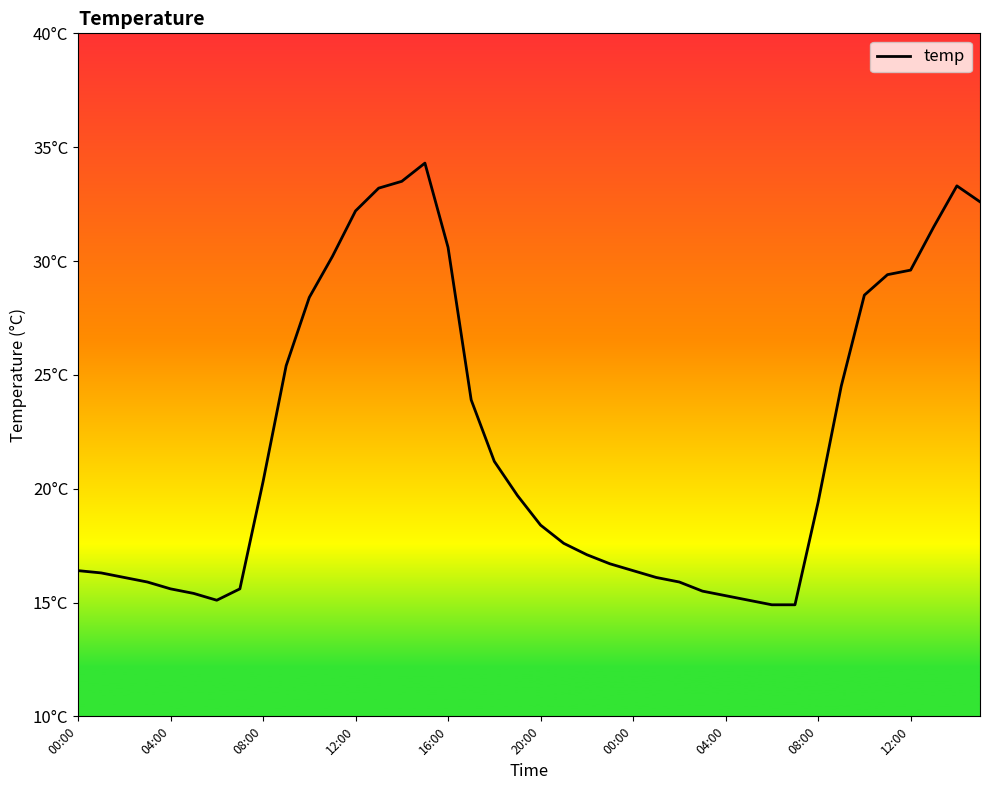

Count the number of categories in the chart.

40